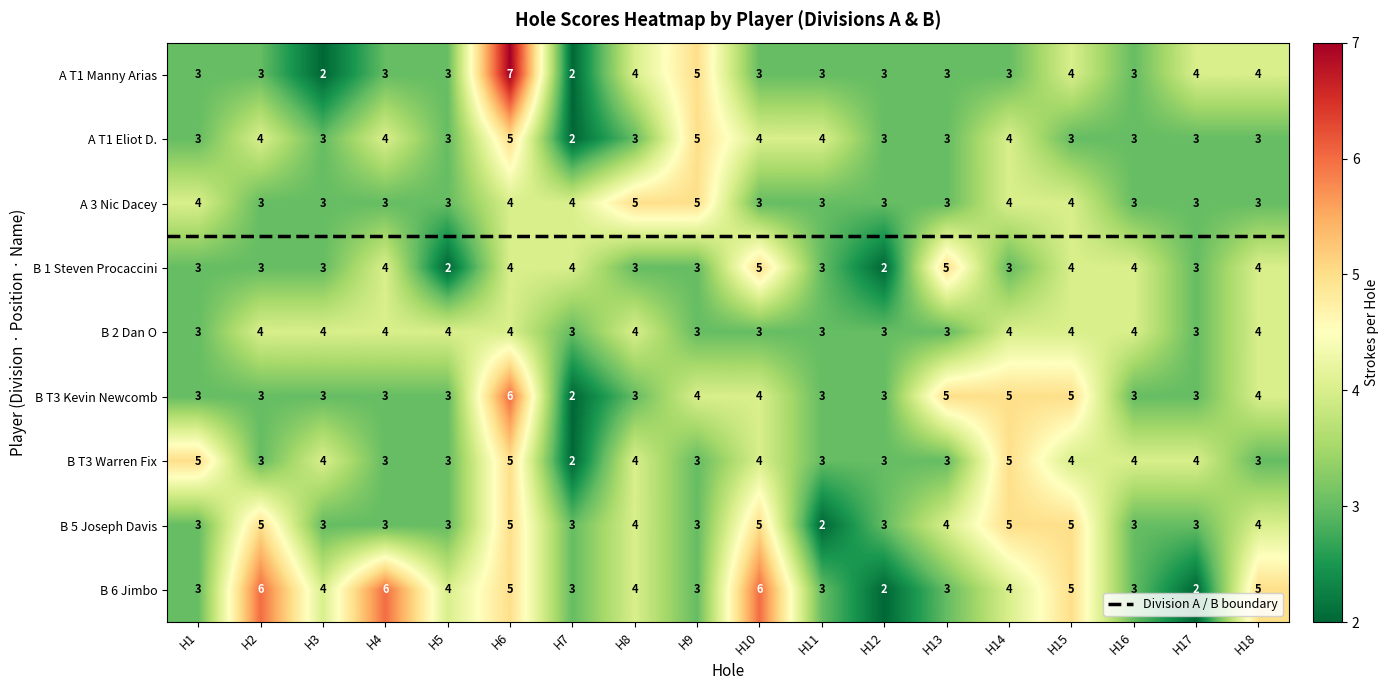

Between H2 and H15, which series saw the biggest shift?

B T3 Kevin Newcomb